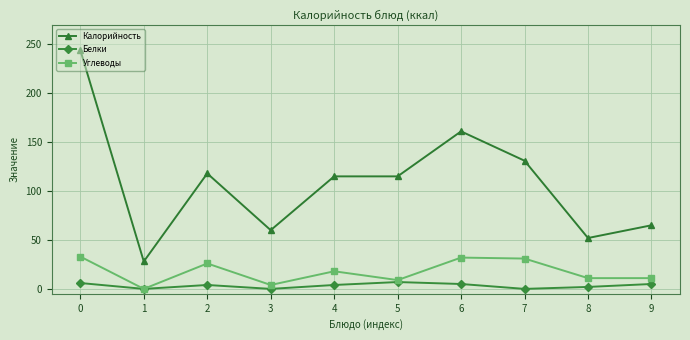

What is the sum of all Калорийность values?

1089